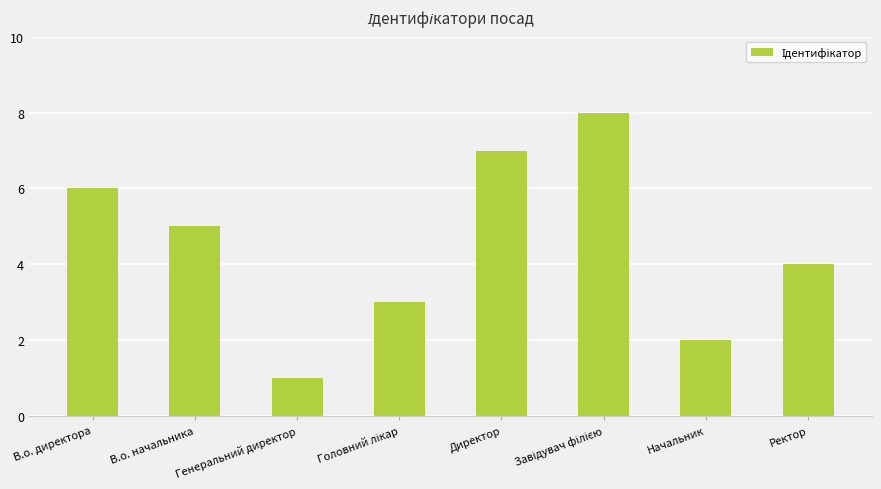

Which label corresponds to the smallest value in the chart?

Генеральний директор